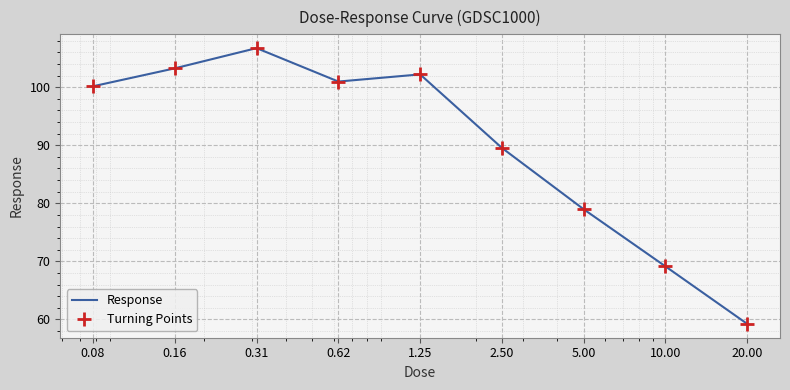

True or false: Response and Turning Points cross at least once.

False